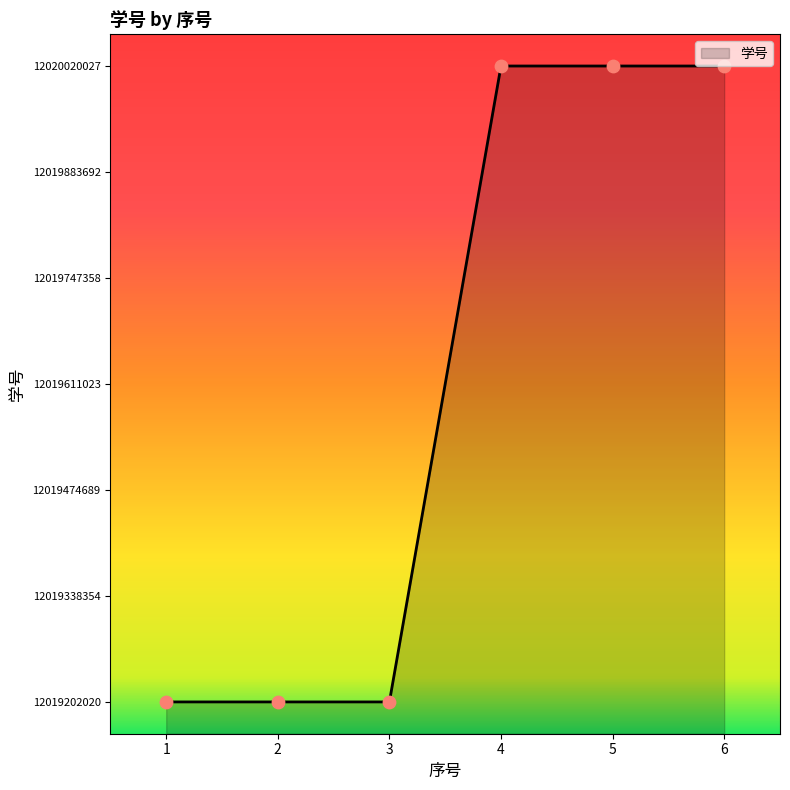

What is the ratio of the value at 1 to the value at 3?

1.0